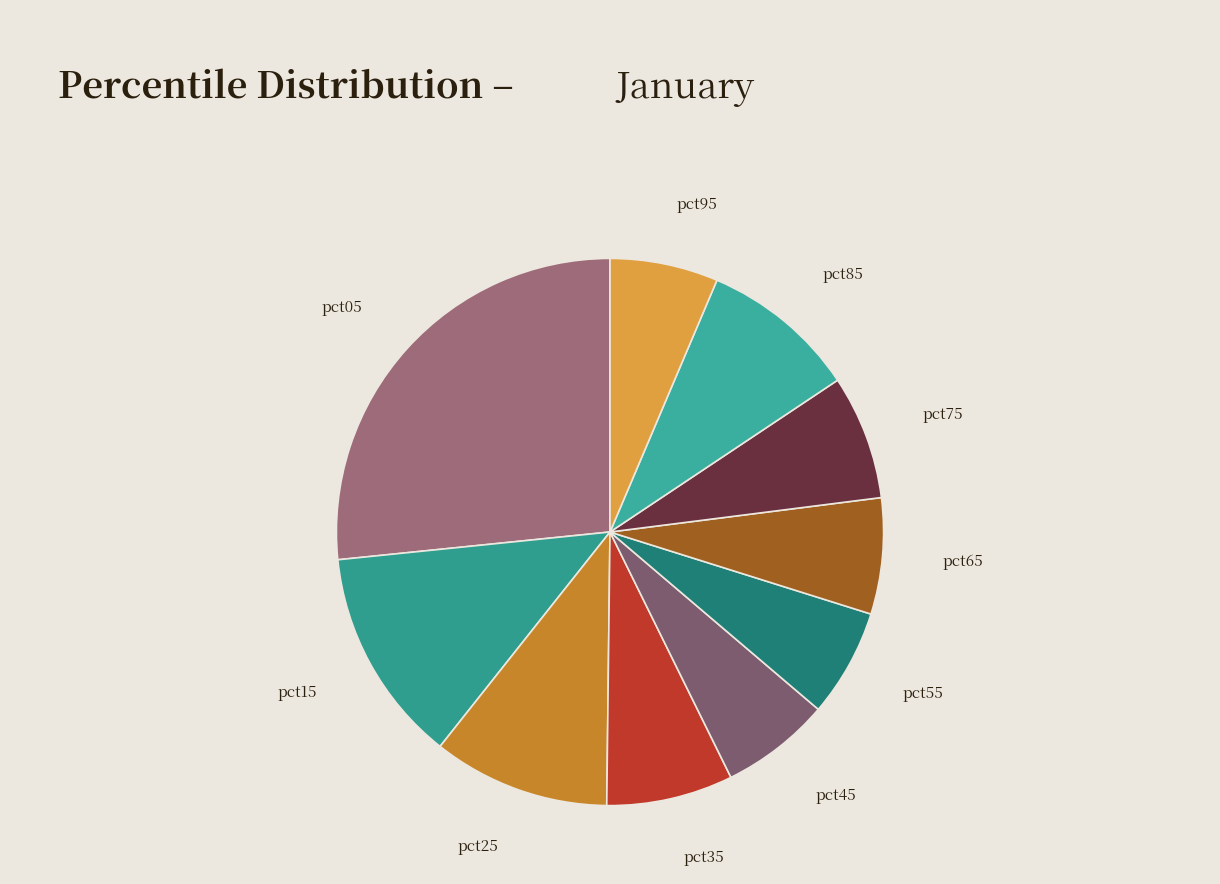

The pct05 slice represents 27% of the pie. True or false?

True